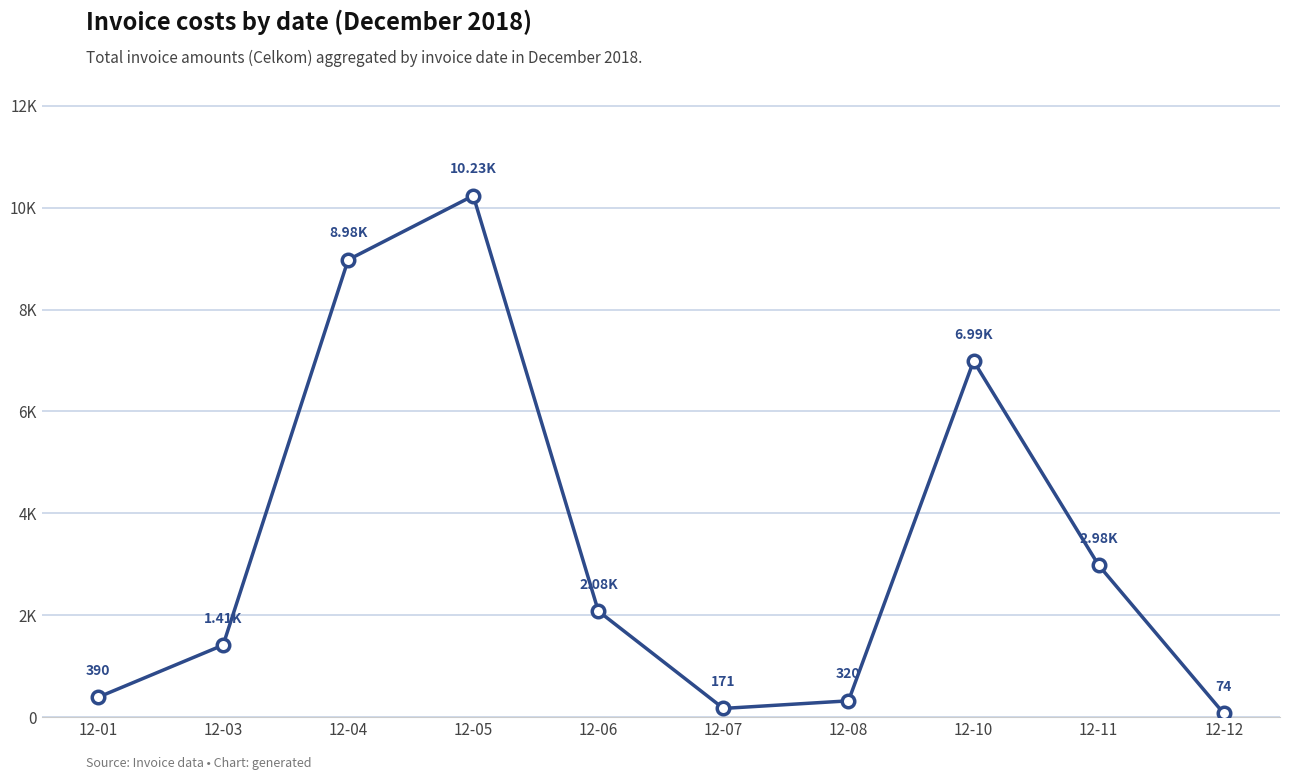

Is this an area chart (filled region under the line)?

No